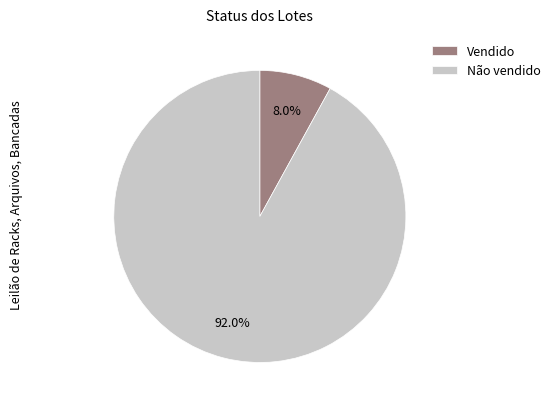

Is it true that Não vendido is 92% of the pie?

True